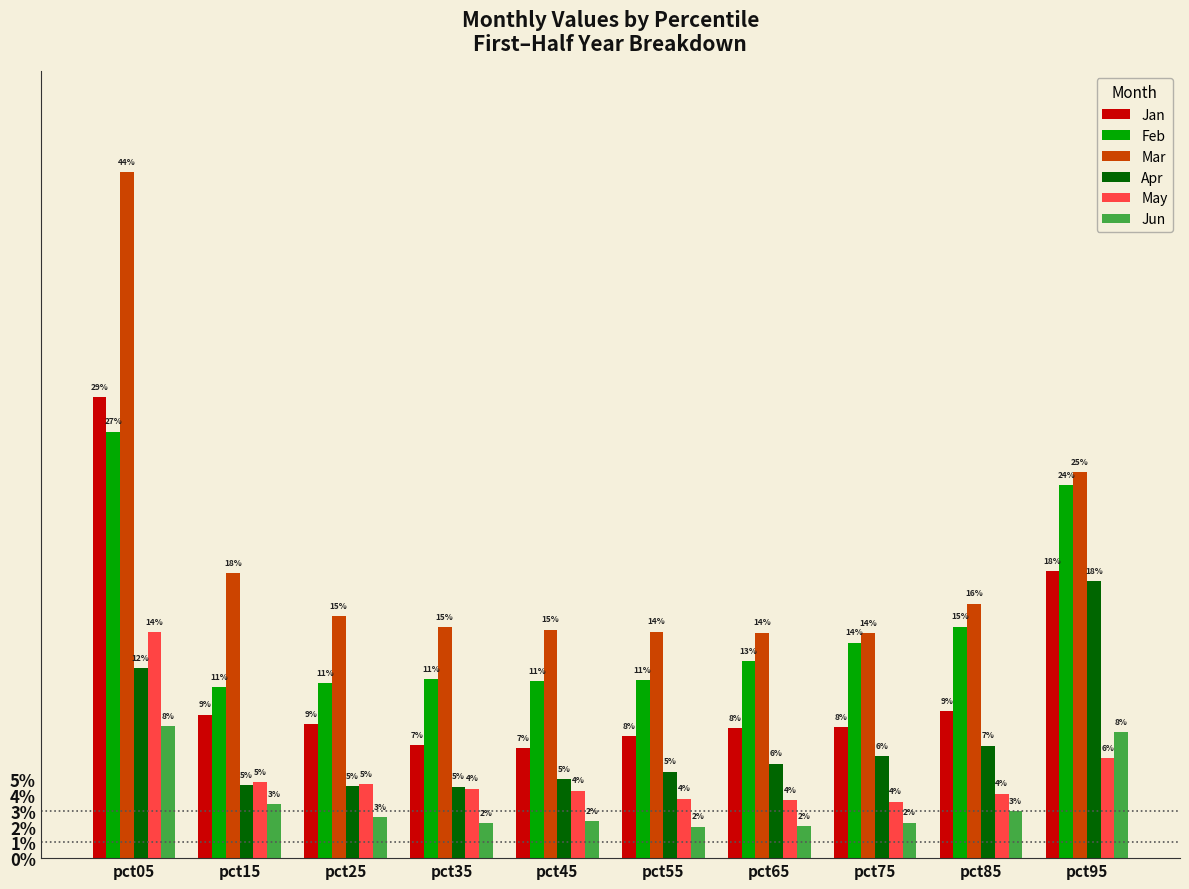

Does the chart contain any negative values?

No